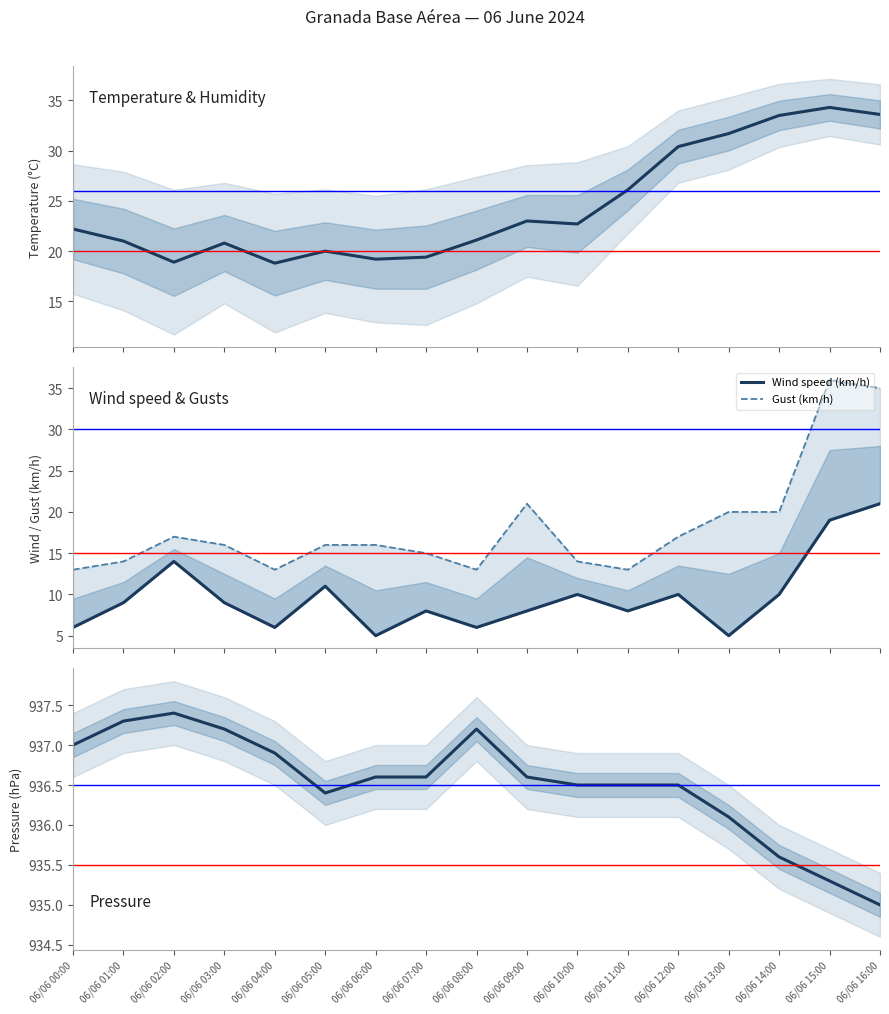

True or false: Pressure (hPa) and Wind speed (km/h) cross at least once.

False